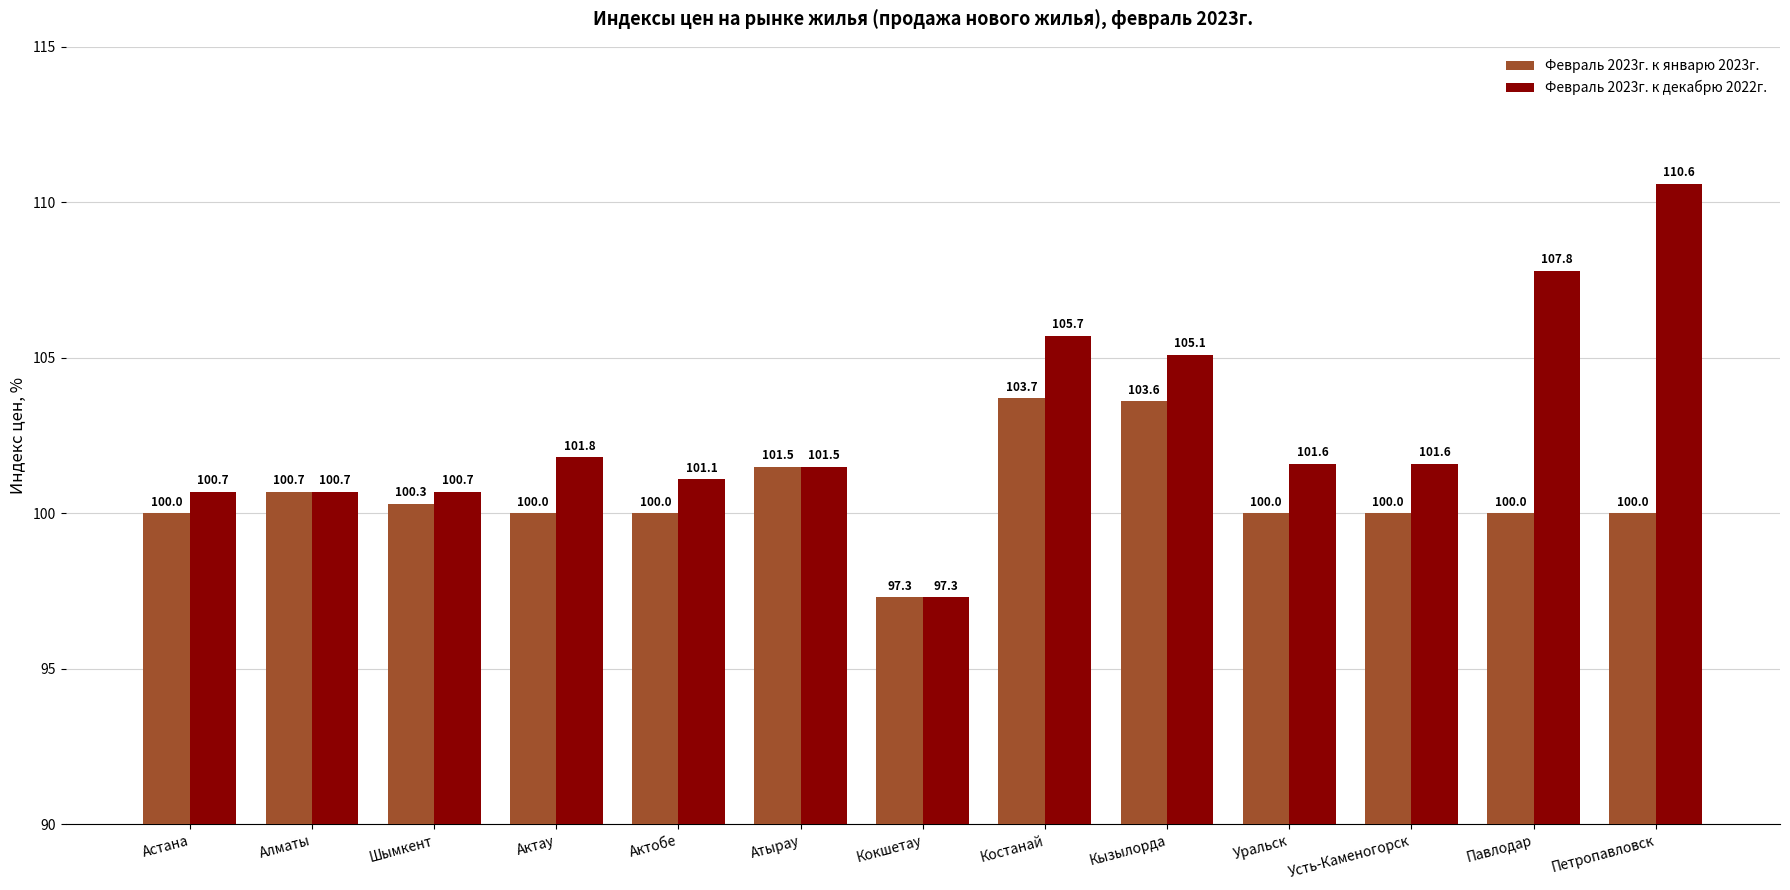

How many groups of bars are there?

13